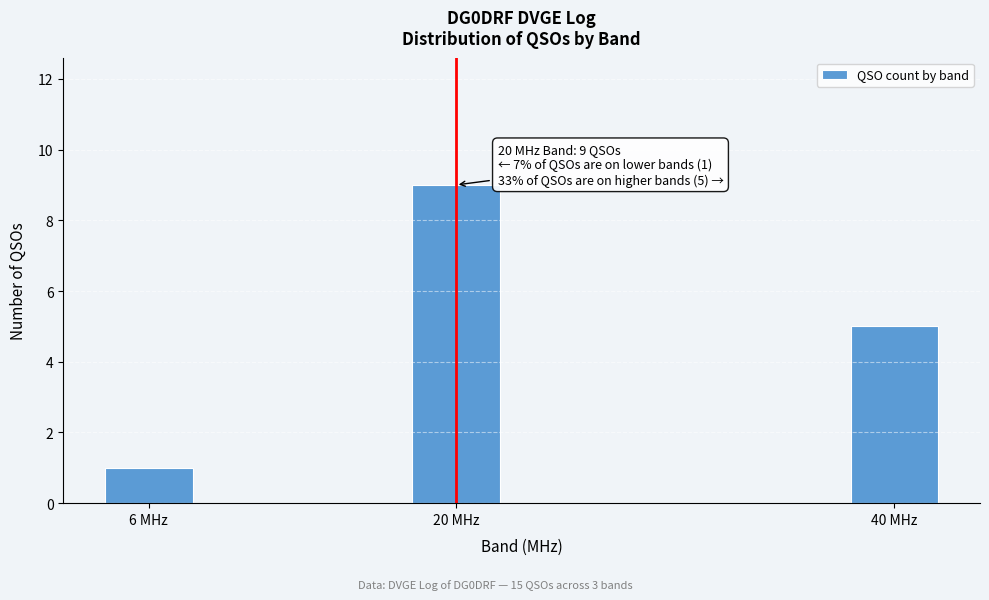

Reading left to right, transcribe all the data shown in this chart.

1	9	5